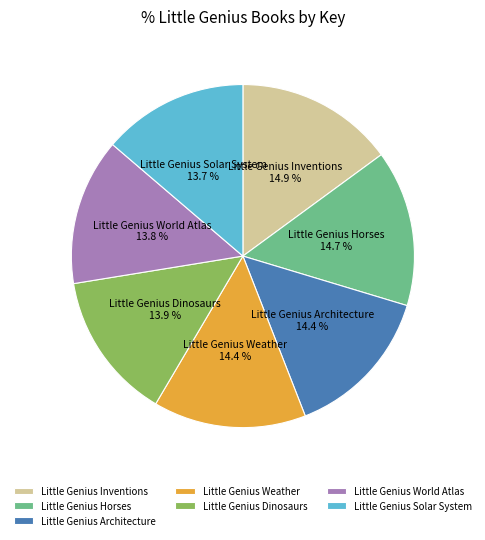

Is it true that Little Genius Architecture is 14% of the pie?

True